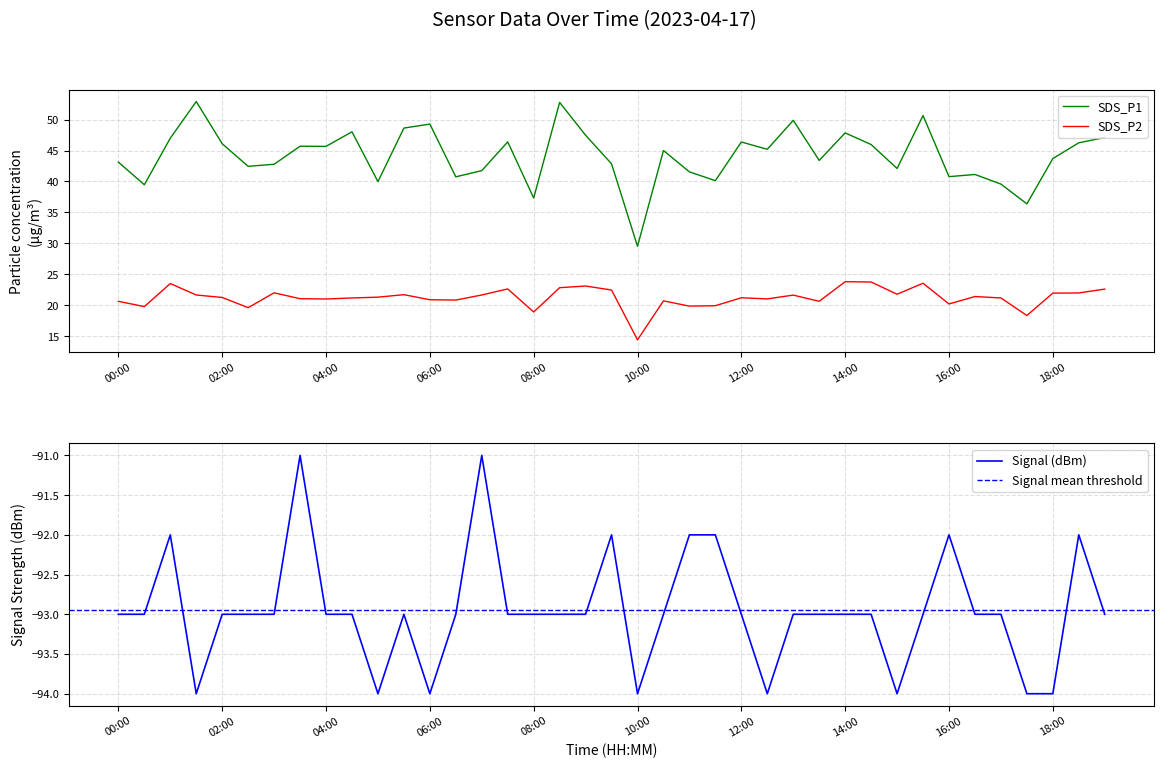

At 14:00, list the series in order from smallest to largest.

Signal, SDS_P2, SDS_P1